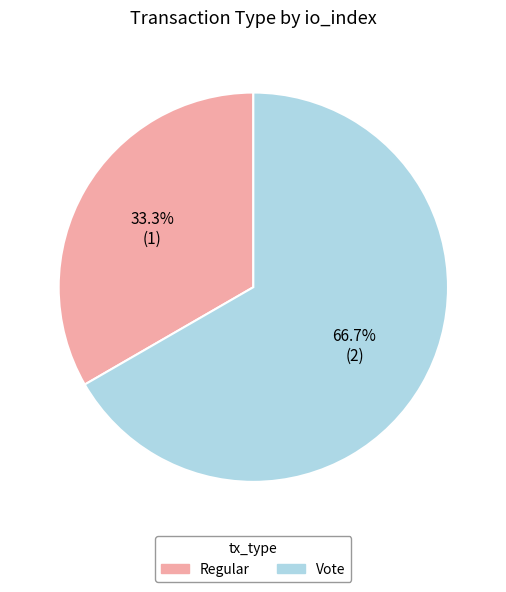

Which has a higher value, Regular or Vote?

Vote